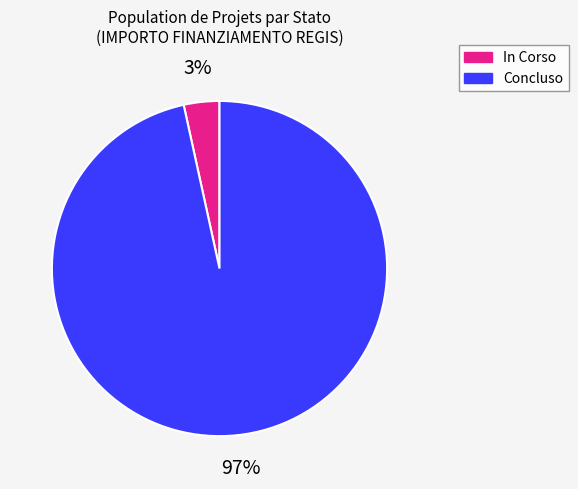

How many slices are in this pie chart?

2